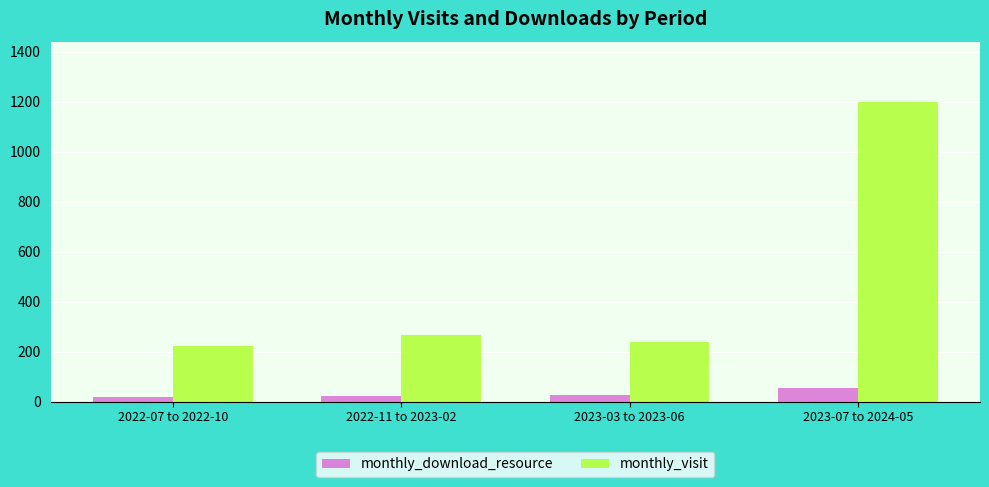

How many series are shown in this chart?

2